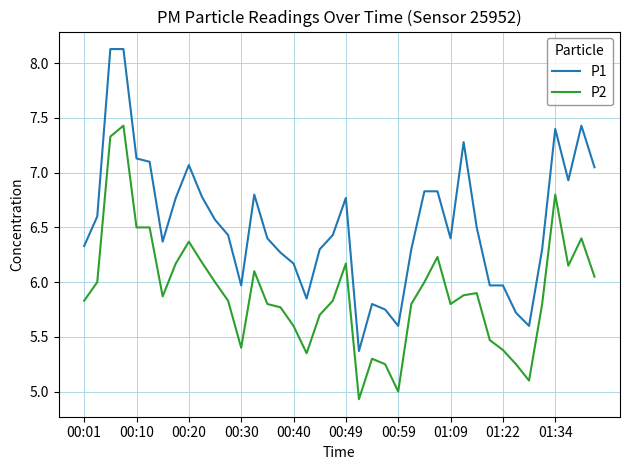

Which series has the largest total across all categories?

P1